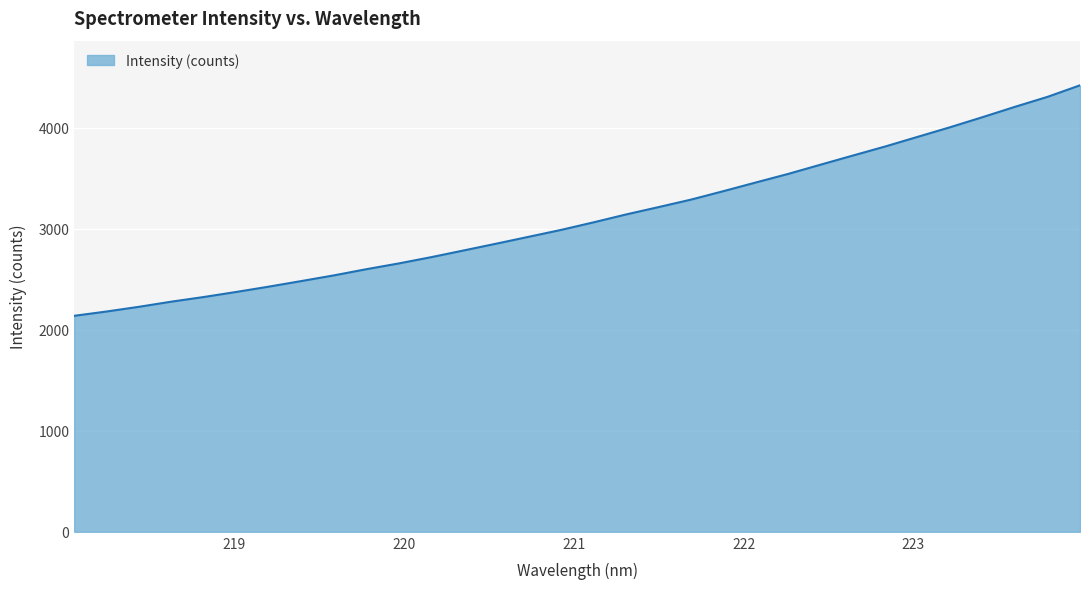

What is the smallest value displayed?

2137.9